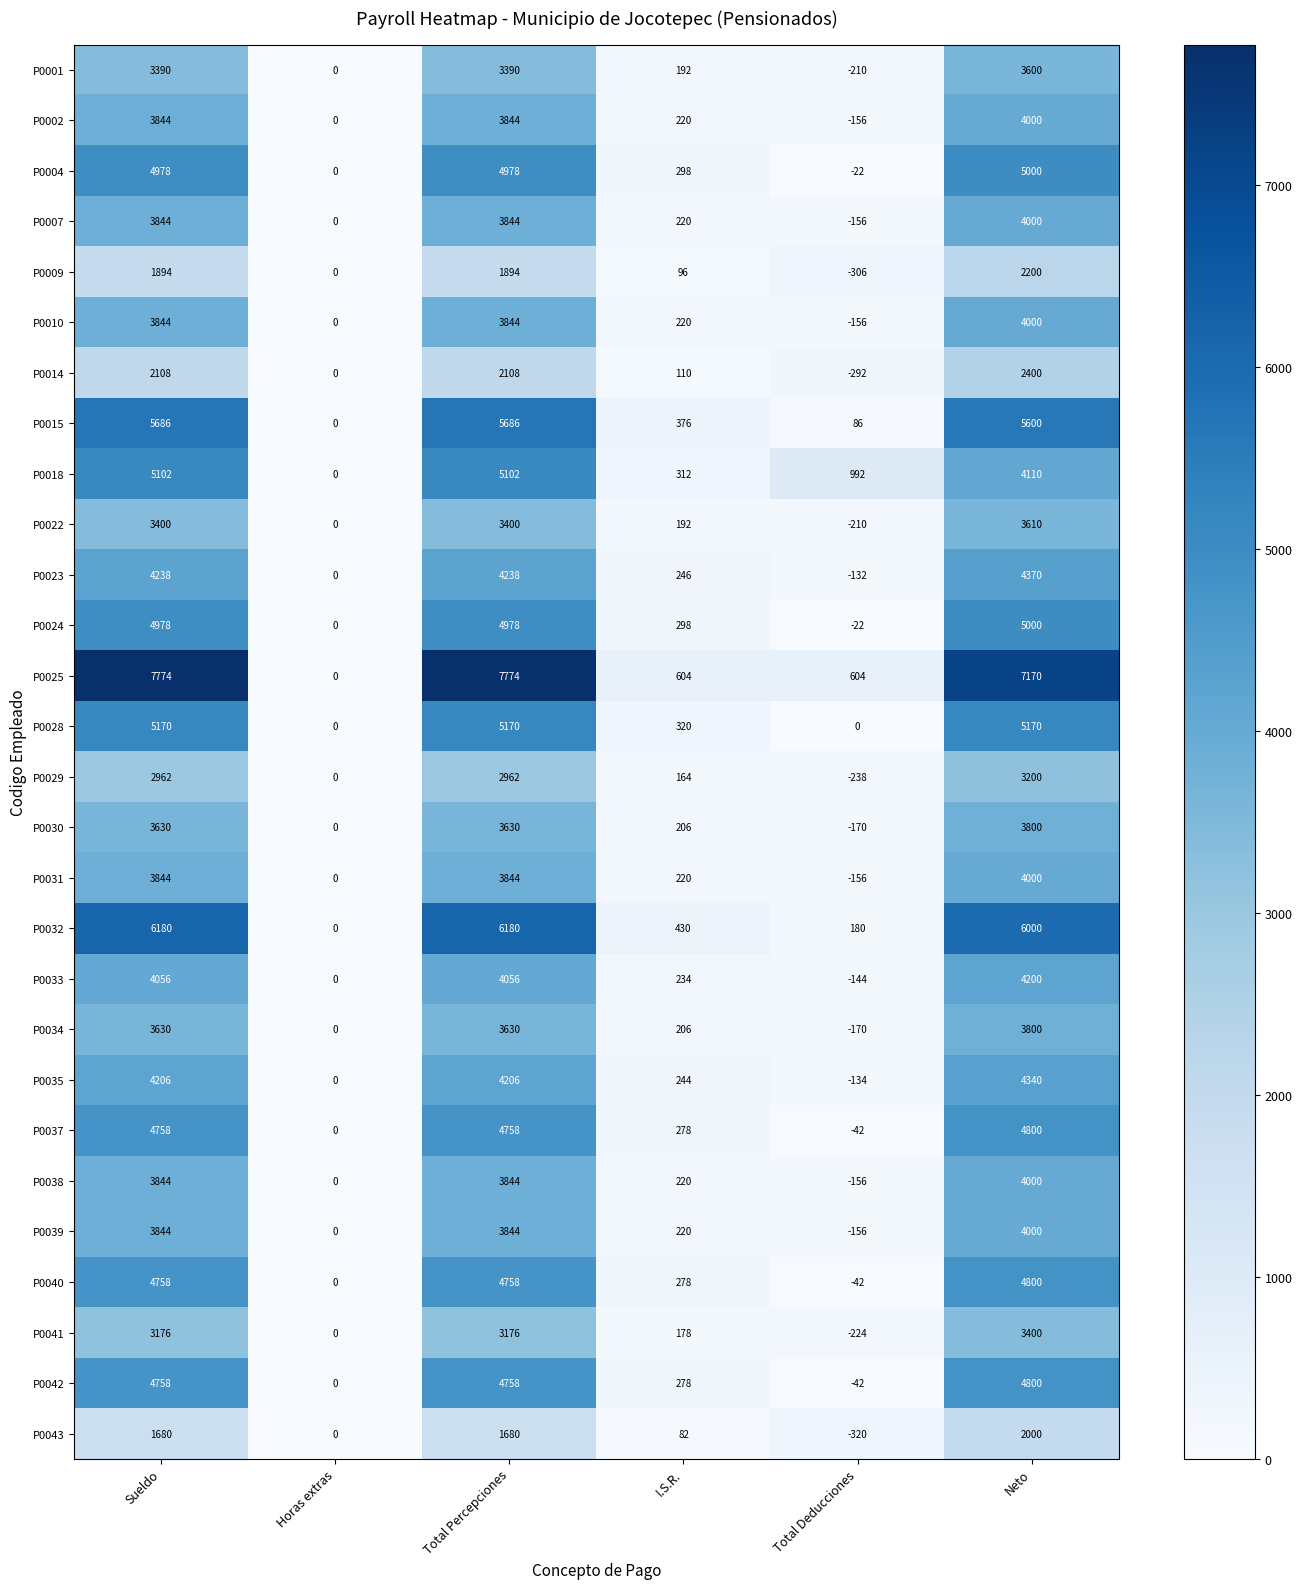

What is the average value of the P0002 series?

1959